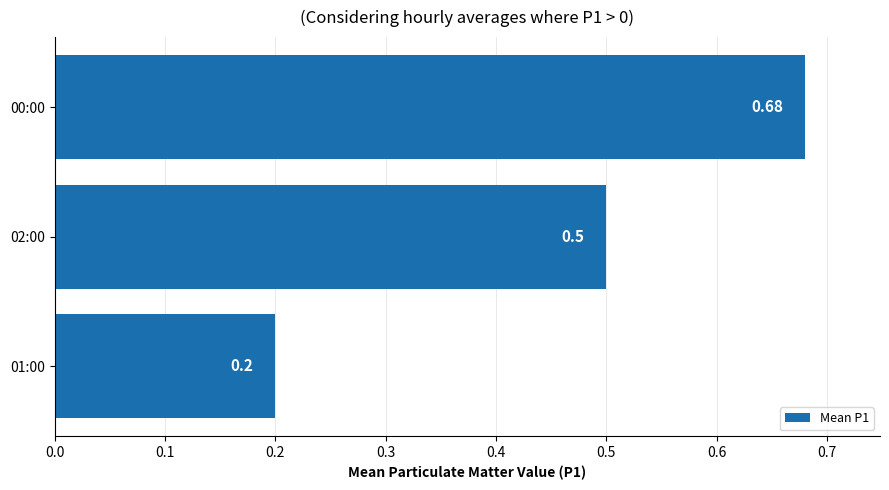

What is the average value?

0.5